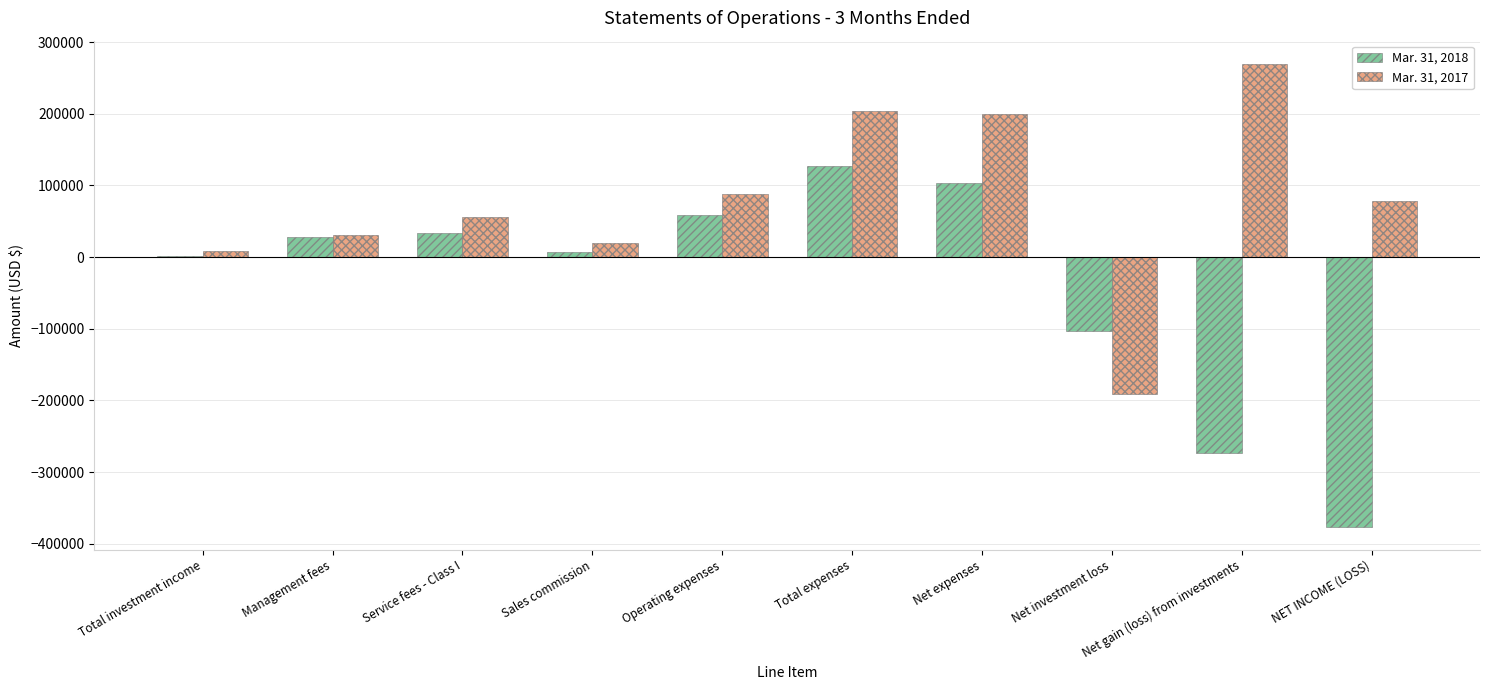

True or false: Mar. 31, 2017 has a value of -190961 at Net investment loss.

True